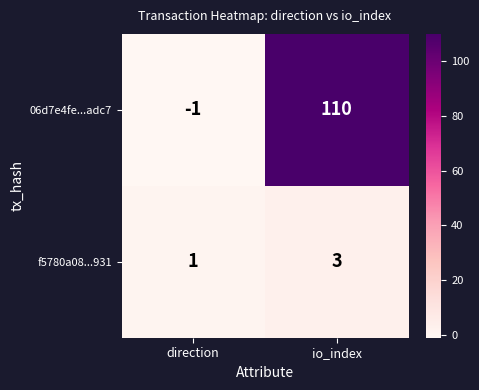

Count the number of categories in the chart.

2